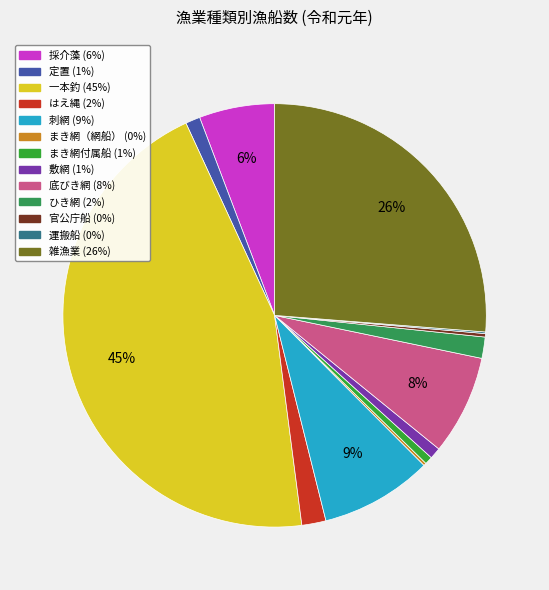

Count the number of slices in the pie.

13